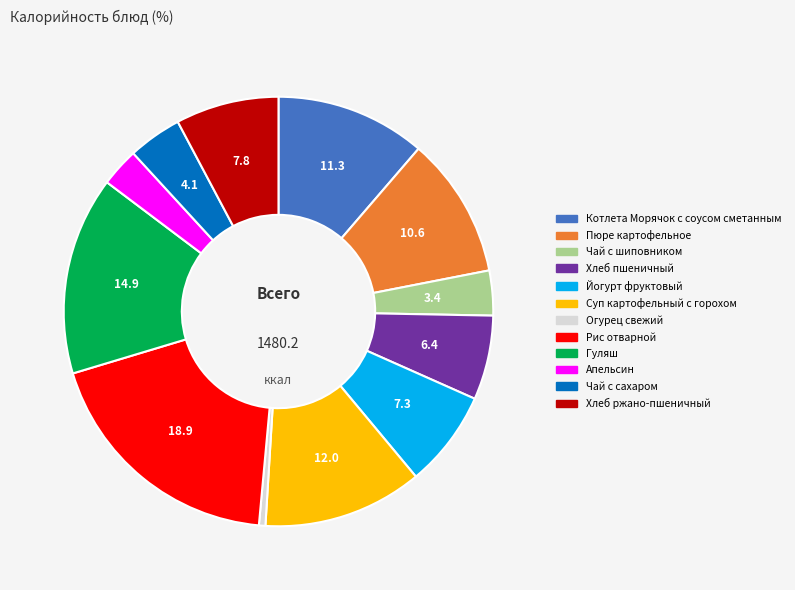

Which slice is the smallest?

Огурец свежий